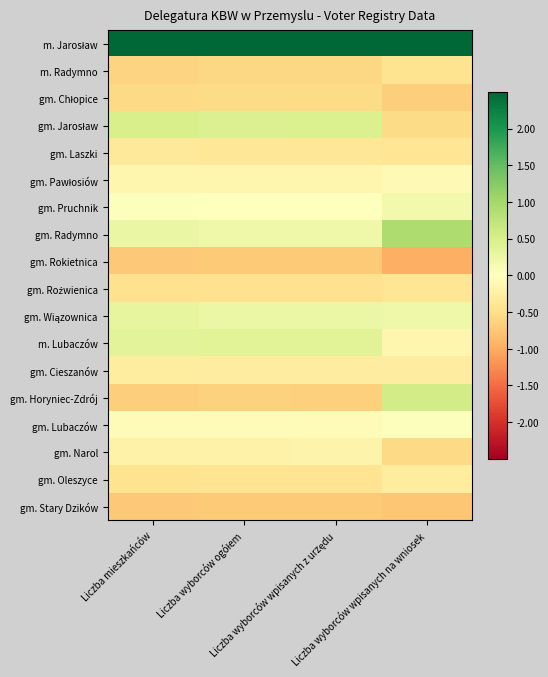

At Liczba wyborców wpisanych z urzędu, list the series in order from smallest to largest.

gm. Rokietnica, gm. Stary Dzików, gm. Horyniec-Zdrój, m. Radymno, gm. Chłopice, gm. Roźwienica, gm. Oleszyce, gm. Laszki, gm. Cieszanów, gm. Narol, gm. Pawłosiów, gm. Lubaczów, gm. Pruchnik, gm. Radymno, gm. Wiązownica, m. Lubaczów, gm. Jarosław, m. Jarosław